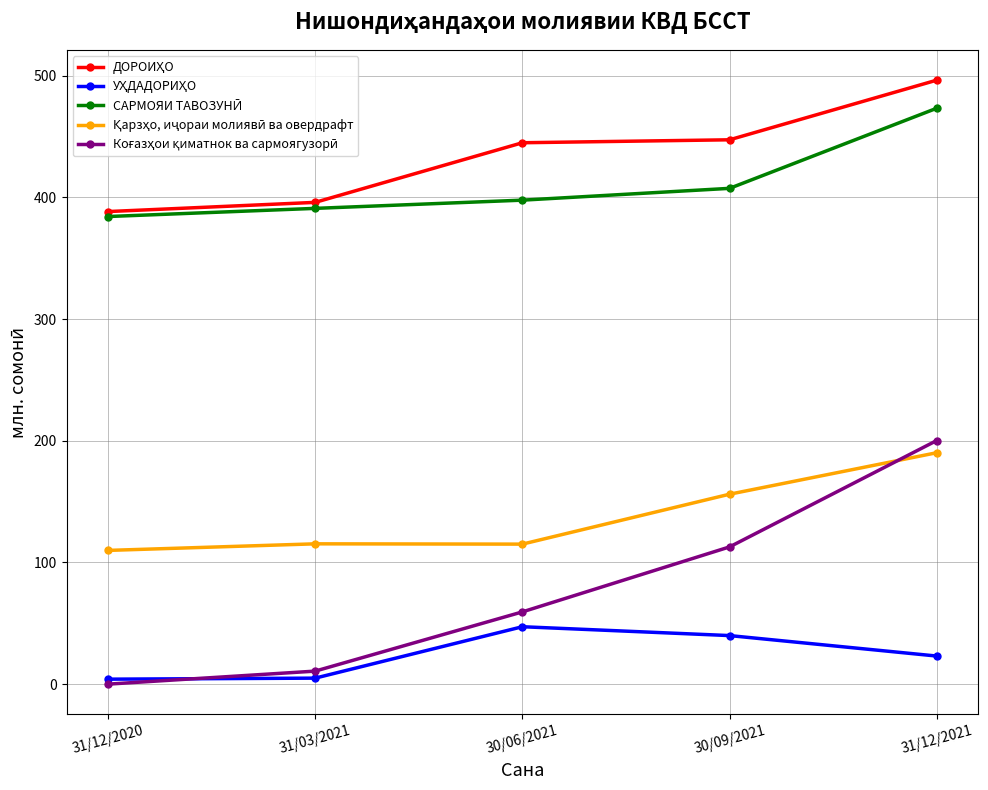

What is the total value across all series at 31/12/2020?

886.7